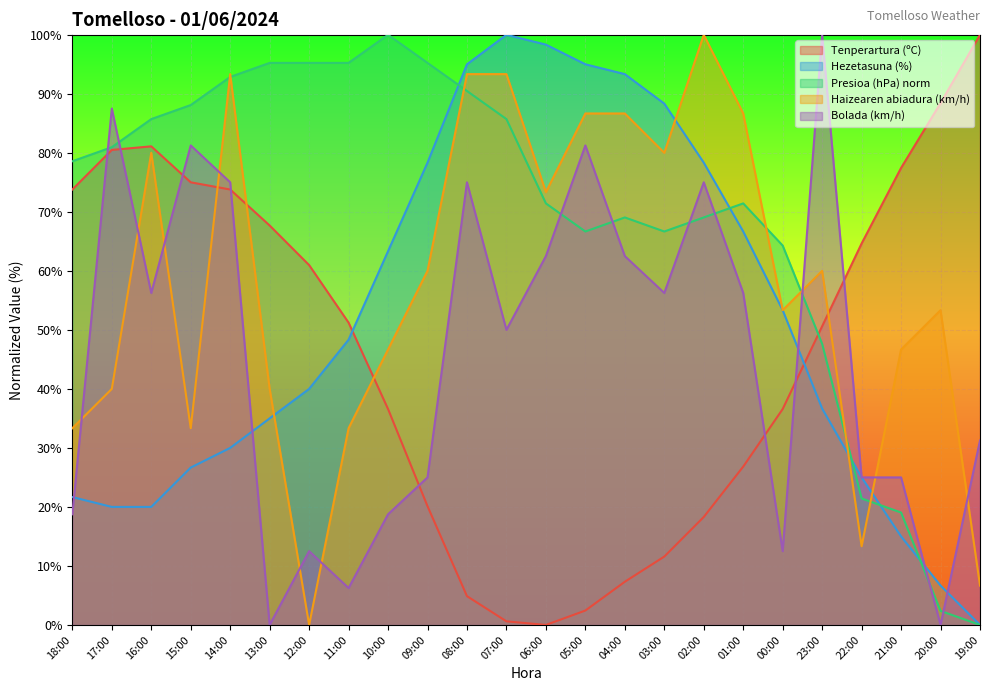

Reading right to left, list all the values displayed in this chart.

Tenperartura (ºC): 19:00=100.0	20:00=88.4	21:00=77.4	22:00=64.6	23:00=50.6	00:00=36.6	01:00=26.8	02:00=18.3	03:00=11.6	04:00=7.3	05:00=2.4	06:00=0.0	07:00=0.6	08:00=4.9	09:00=20.1	10:00=36.6	11:00=51.2	12:00=61.0	13:00=67.7	14:00=73.8	15:00=75.0	16:00=81.1	17:00=80.5	18:00=73.8
Hezetasuna (%): 19:00=0.0	20:00=6.7	21:00=15.0	22:00=25.0	23:00=36.7	00:00=53.3	01:00=66.7	02:00=78.3	03:00=88.3	04:00=93.3	05:00=95.0	06:00=98.3	07:00=100.0	08:00=95.0	09:00=78.3	10:00=63.3	11:00=48.3	12:00=40.0	13:00=35.0	14:00=30.0	15:00=26.7	16:00=20.0	17:00=20.0	18:00=21.7
Presioa (hPa) norm: 19:00=0.0	20:00=2.4	21:00=19.0	22:00=21.4	23:00=47.6	00:00=64.3	01:00=71.4	02:00=69.0	03:00=66.7	04:00=69.0	05:00=66.7	06:00=71.4	07:00=85.7	08:00=90.5	09:00=95.2	10:00=100.0	11:00=95.2	12:00=95.2	13:00=95.2	14:00=92.9	15:00=88.1	16:00=85.7	17:00=81.0	18:00=78.6
Haizearen abiadura (km/h): 19:00=6.7	20:00=53.3	21:00=46.7	22:00=13.3	23:00=60.0	00:00=53.3	01:00=86.7	02:00=100.0	03:00=80.0	04:00=86.7	05:00=86.7	06:00=73.3	07:00=93.3	08:00=93.3	09:00=60.0	10:00=46.7	11:00=33.3	12:00=0.0	13:00=40.0	14:00=93.3	15:00=33.3	16:00=80.0	17:00=40.0	18:00=33.3
Bolada (km/h): 19:00=31.2	20:00=0.0	21:00=25.0	22:00=25.0	23:00=100.0	00:00=12.5	01:00=56.2	02:00=75.0	03:00=56.2	04:00=62.5	05:00=81.2	06:00=62.5	07:00=50.0	08:00=75.0	09:00=25.0	10:00=18.8	11:00=6.2	12:00=12.5	13:00=0.0	14:00=75.0	15:00=81.2	16:00=56.2	17:00=87.5	18:00=18.8